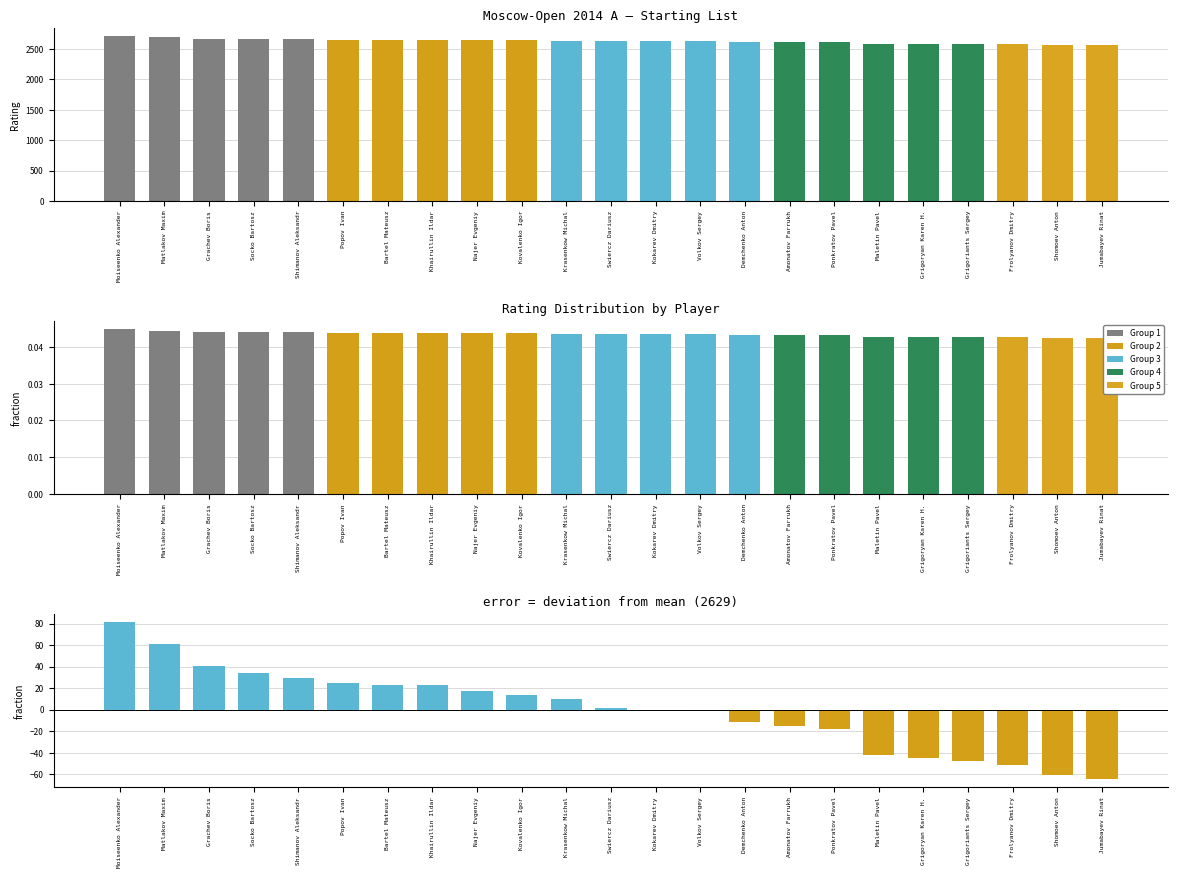

Between Grachev Boris and Khairullin Ildar, which series saw the biggest shift?

Rating